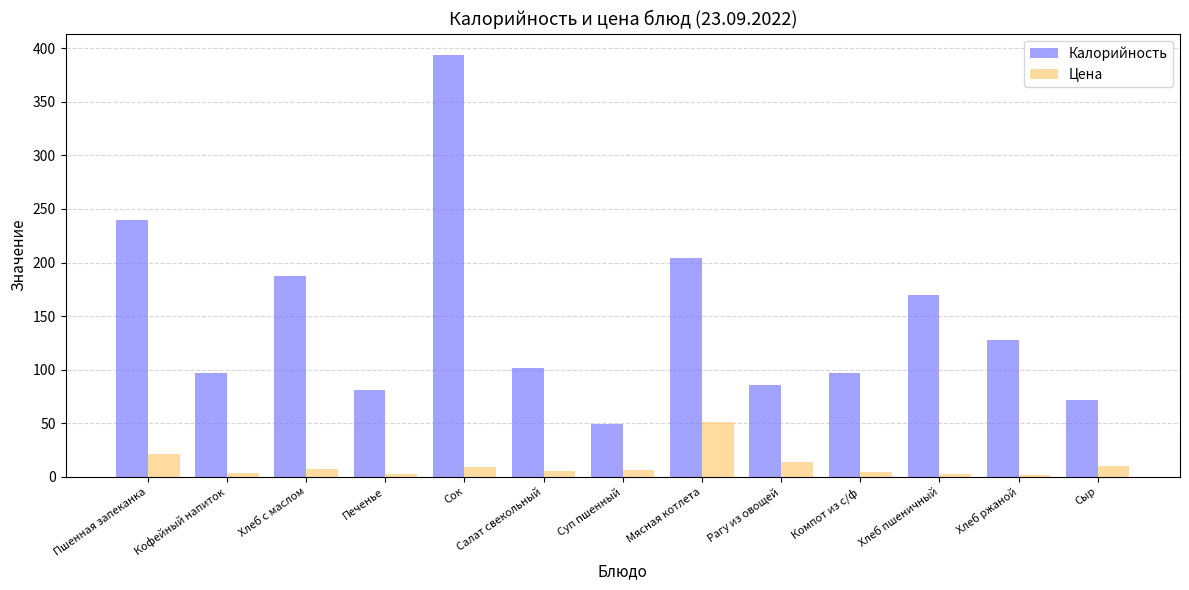

What is the difference between the highest and lowest values at Компот из с/ф?

92.4